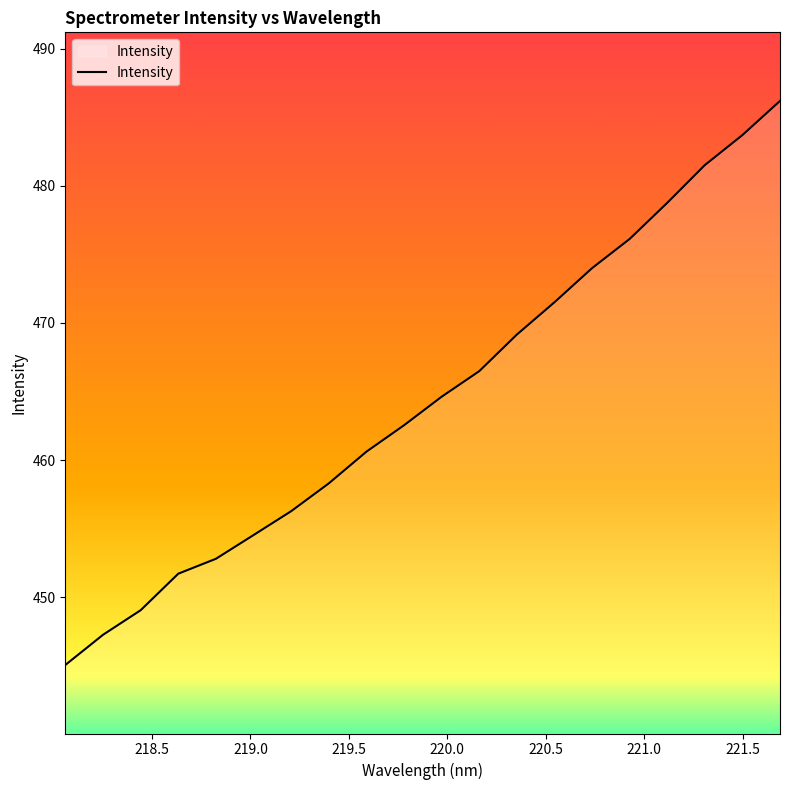

What is the maximum value shown in the chart?

486.2